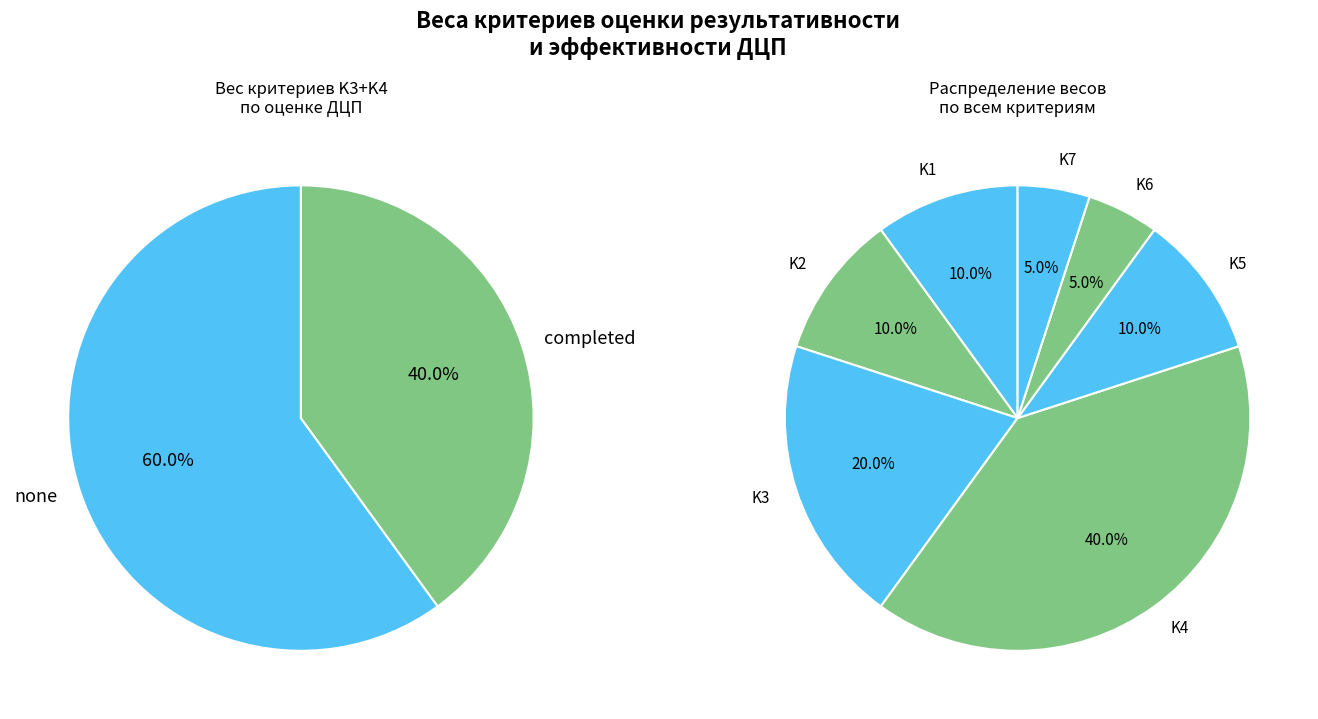

Rank the categories by value from highest to lowest.

K4, K3, K1, K2, K5, K6, K7